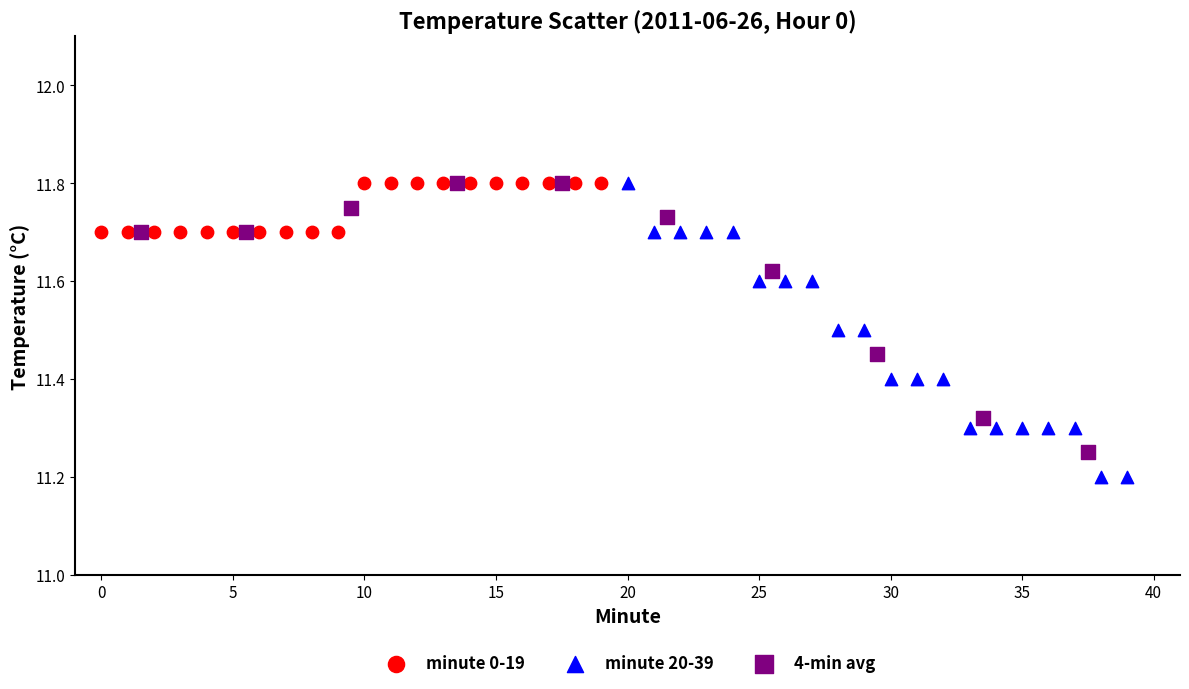

Which series reaches the minimum Y coordinate?

minute 20-39